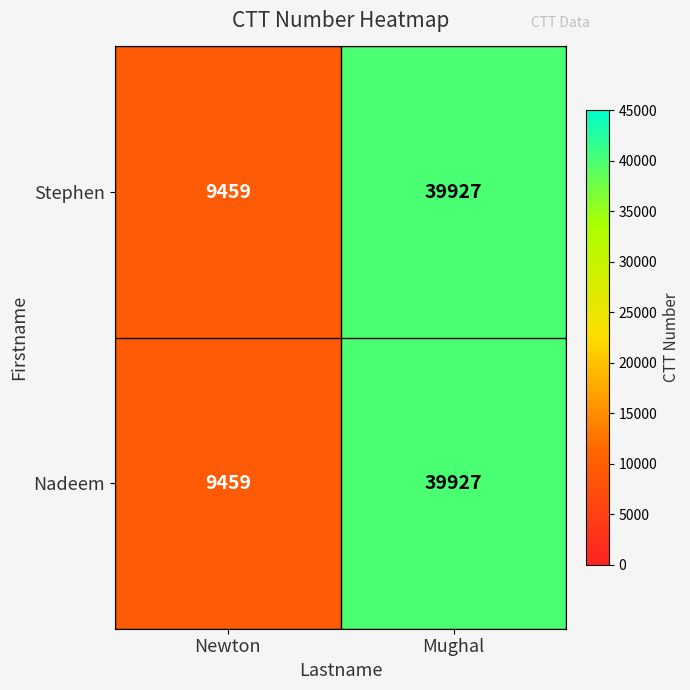

How many data points in Stephen are less than 39927?

1